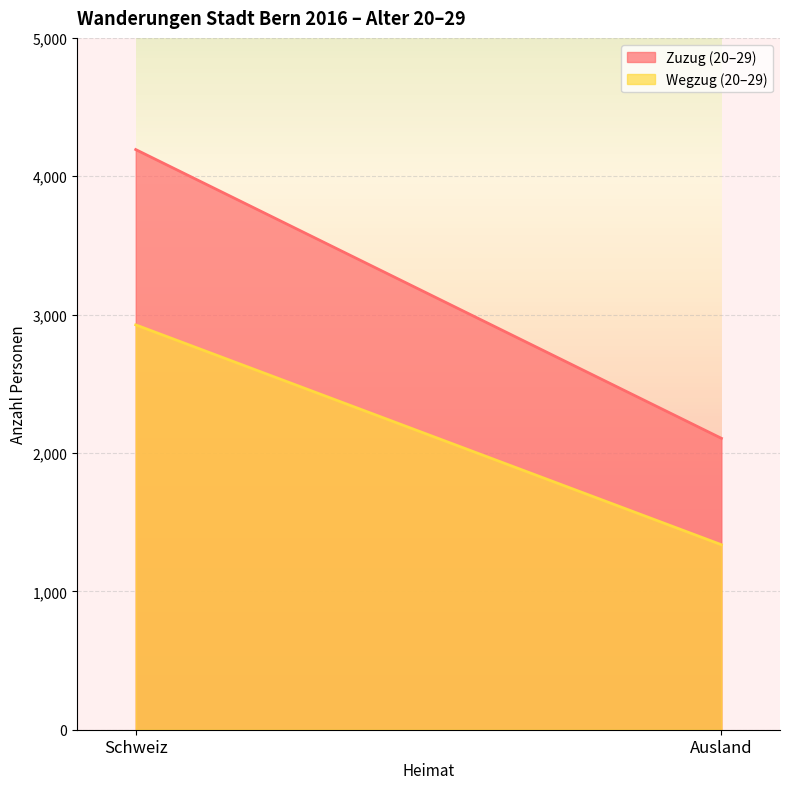

What is the maximum value for Zuzug (20-29)?

4193